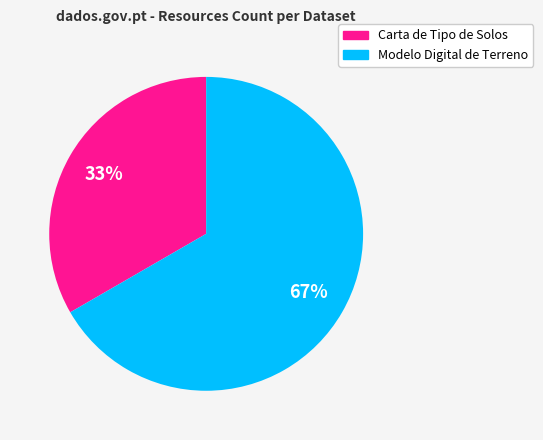

How many segments does this pie chart have?

2